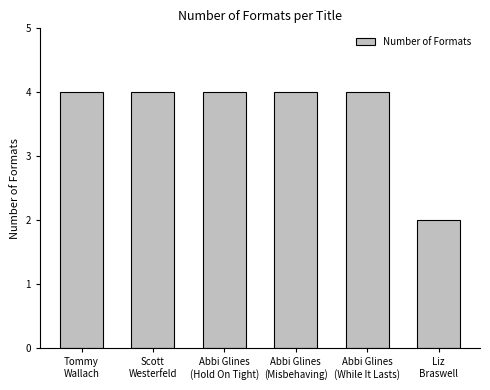

What is the maximum value shown in the chart?

4